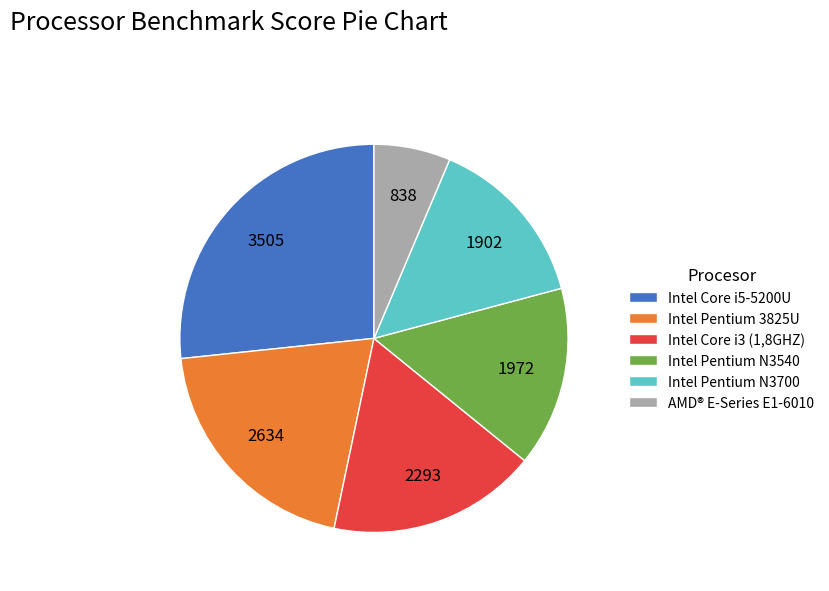

Does any single category account for the majority?

No